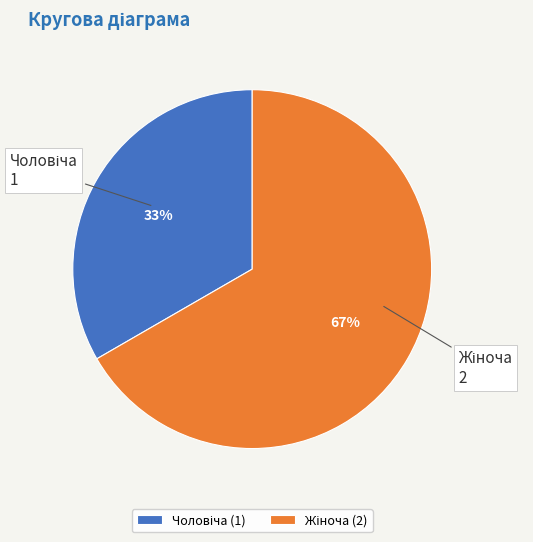

Does any single category account for the majority?

Yes